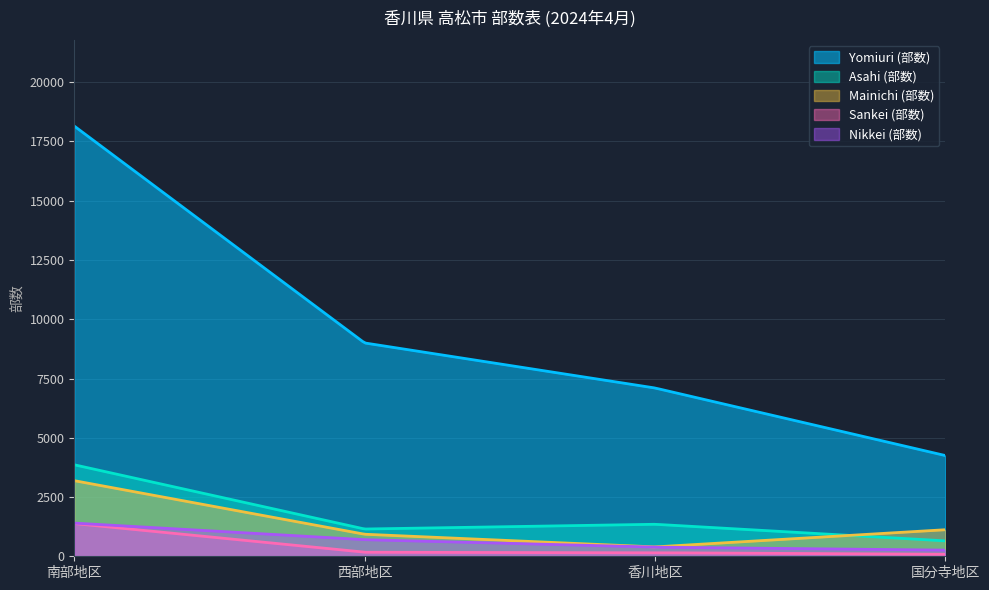

Reading left to right, what are all the values shown in this chart?

Yomiuri (部数): 南部地区=18150	西部地区=9000	香川地区=7100	国分寺地区=4250
Asahi (部数): 南部地区=3860	西部地区=1150	香川地区=1350	国分寺地区=650
Mainichi (部数): 南部地区=3190	西部地区=930	香川地区=395	国分寺地区=1120
Sankei (部数): 南部地区=1380	西部地区=170	香川地区=150	国分寺地区=85
Nikkei (部数): 南部地区=1400	西部地区=700	香川地区=385	国分寺地区=260